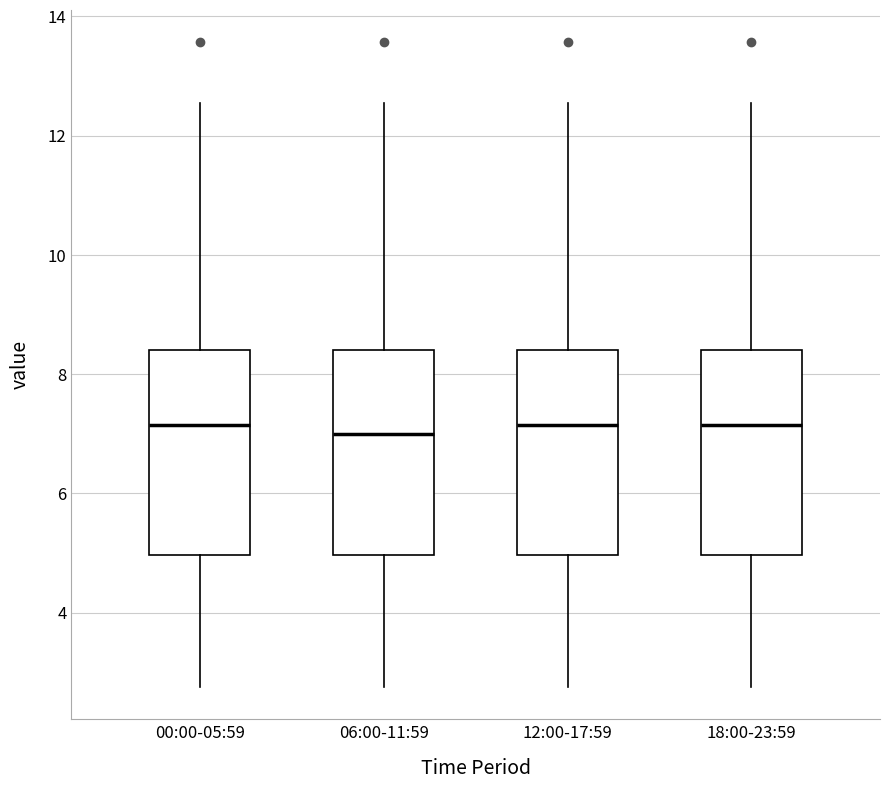

Where does the median line of the box for 06:00-11:59 sit on the y-axis? The values are not printed on the chart, so give them approximately, as read against the axis.

7.0